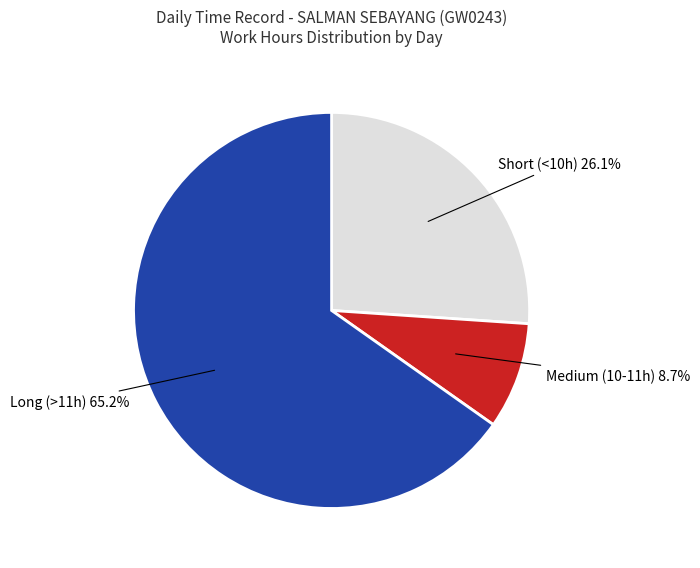

Is there any slice that represents more than half of the pie?

Yes